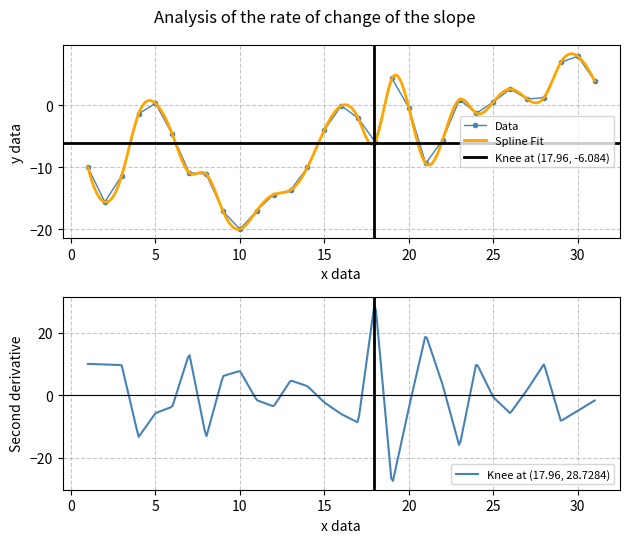

What is the maximum value for Data?

7.9